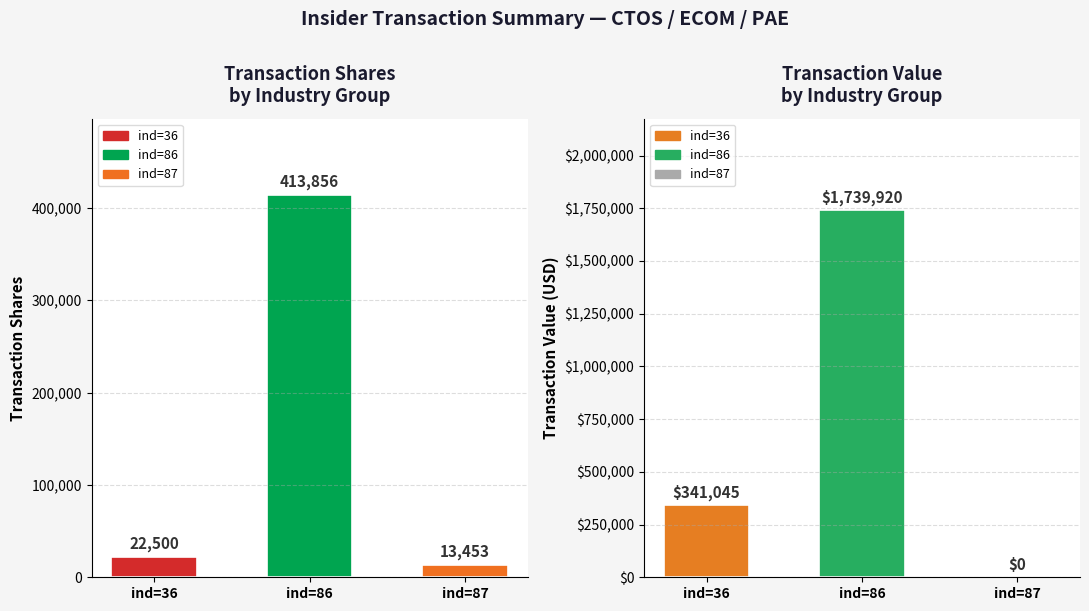

Does the chart contain stacked bars?

No